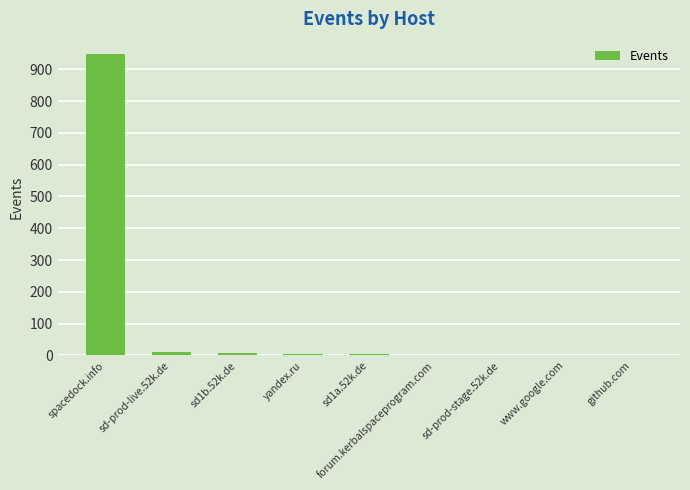

What is the maximum value shown in the chart?

948